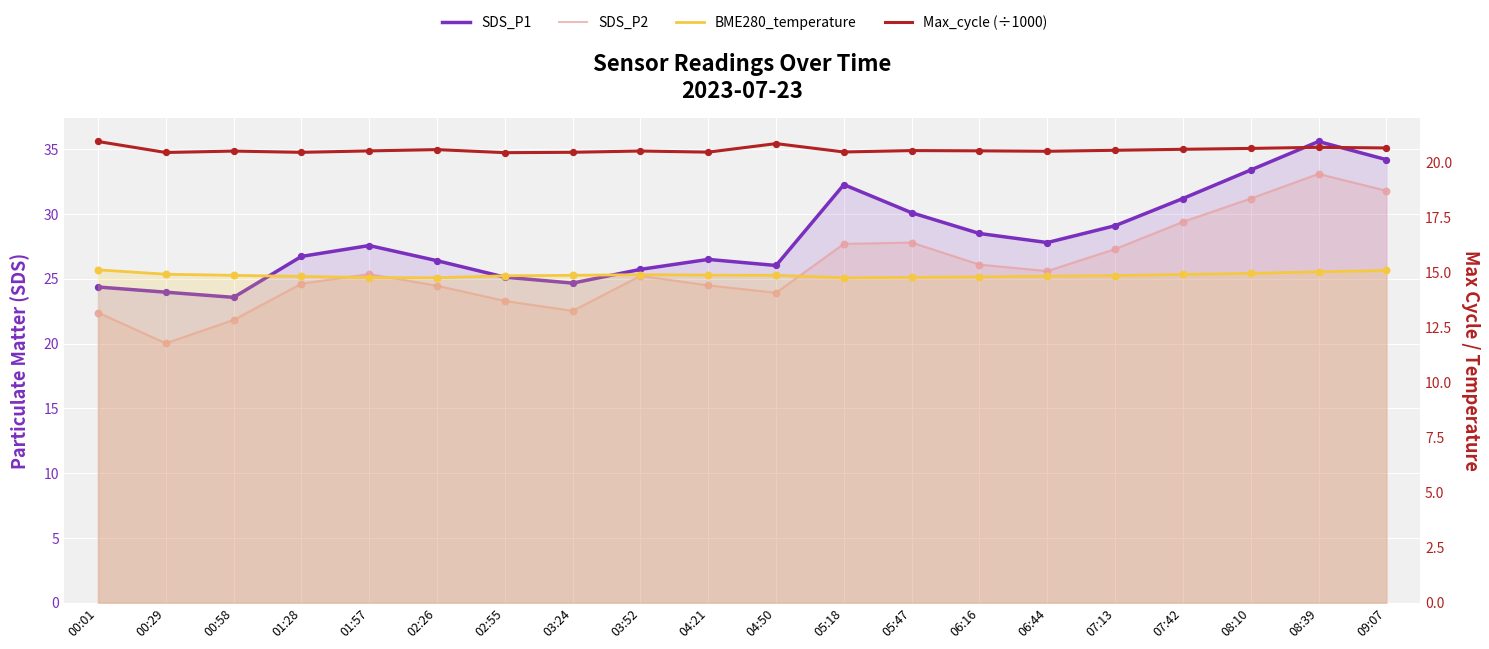

What are all the series names shown in the legend?

SDS_P1, SDS_P2, BME280_temperature, Max_cycle (÷1000)